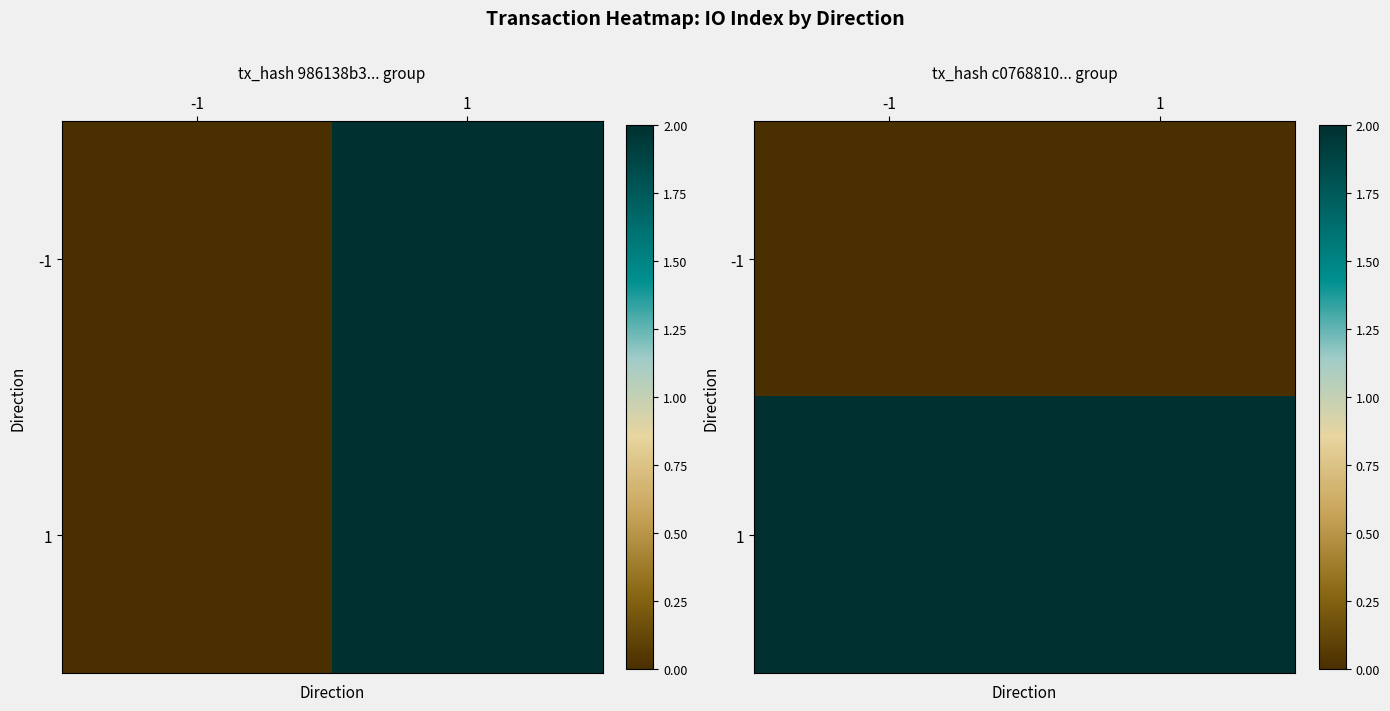

The 1 series shows 2 at -1. True or false?

True